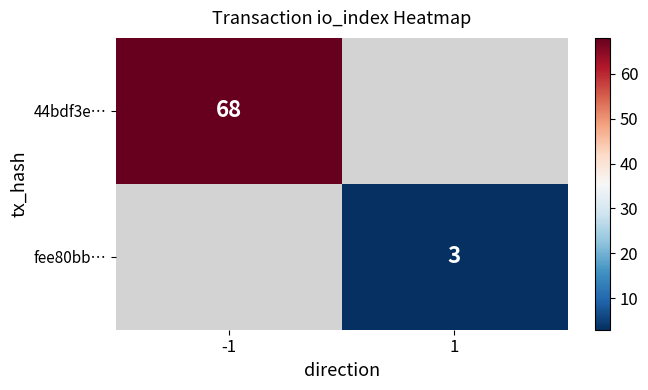

True or false: fee80bb… has a value of 3 at 1.

True